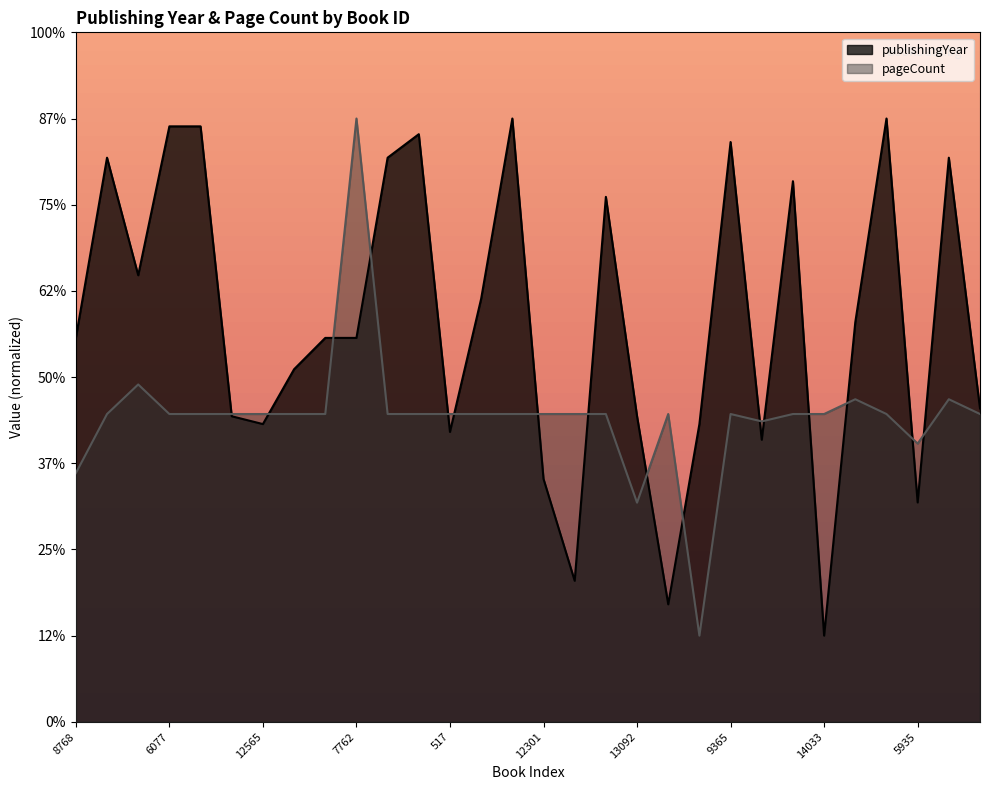

How many times do pageCount and publishingYear cross each other?

16